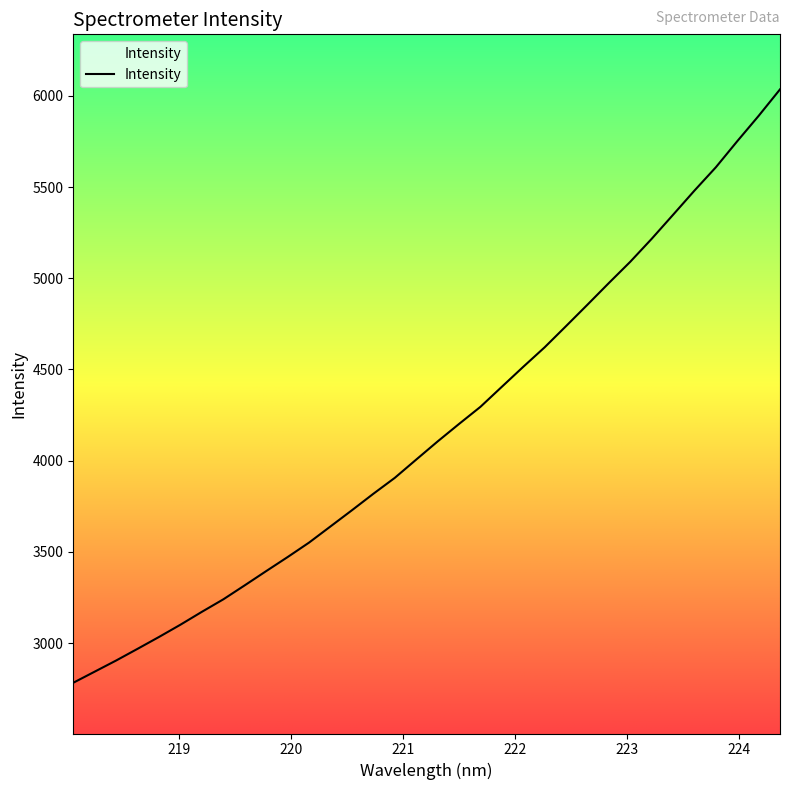

What is the difference between the maximum and minimum values?

3253.5